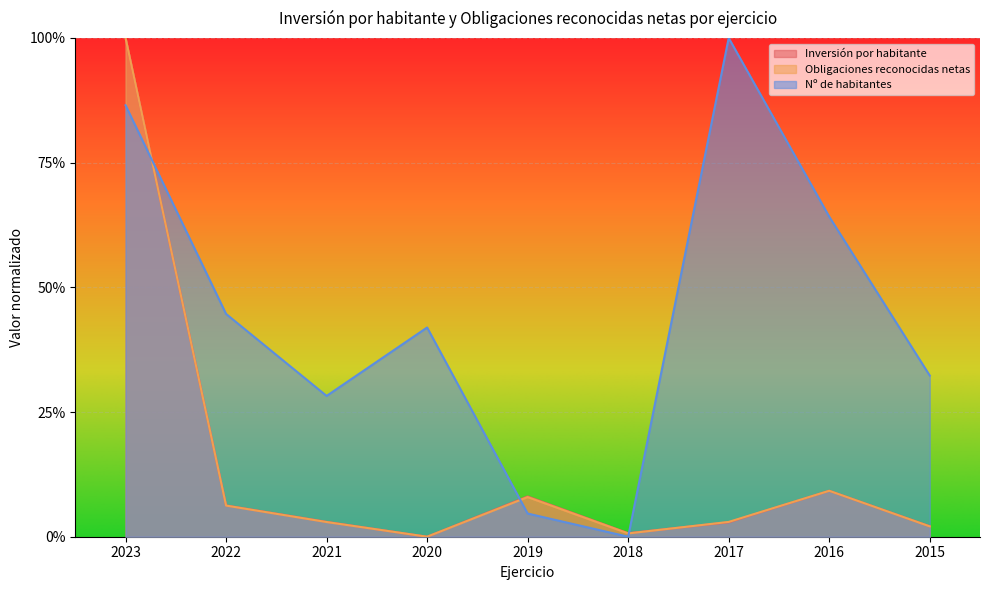

Between 2020 and 2015, which is larger?

2015